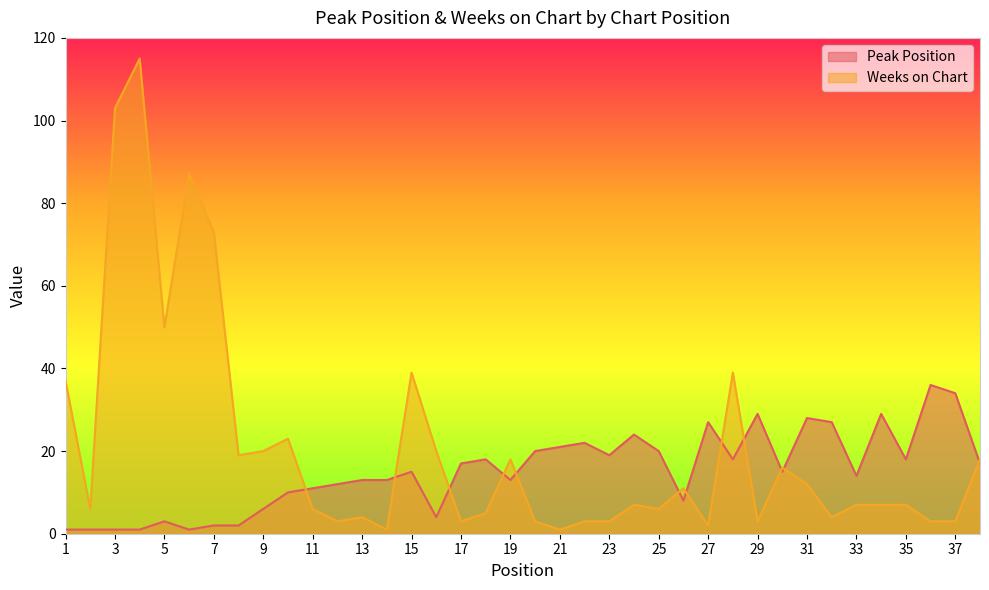

Rank the categories by Weeks on Chart value from highest to lowest.

4, 3, 6, 7, 5, 15, 28, 1, 10, 9, 16, 8, 19, 38, 30, 31, 26, 24, 33, 34, 35, 2, 11, 25, 18, 13, 32, 12, 17, 20, 22, 23, 29, 36, 37, 27, 14, 21